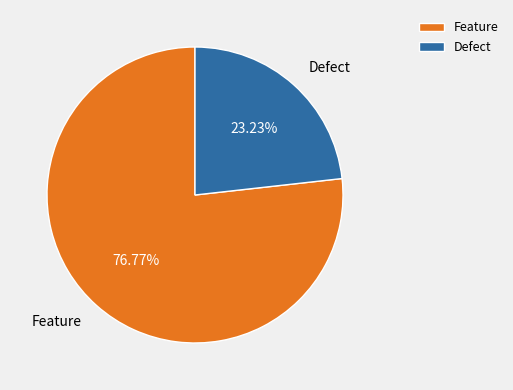

Which slice is the largest?

Feature